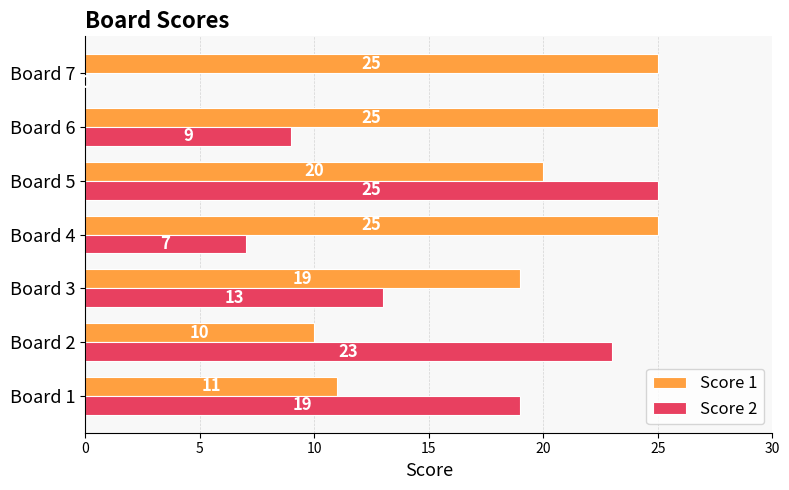

What are all the series names shown in the legend?

Score 1, Score 2